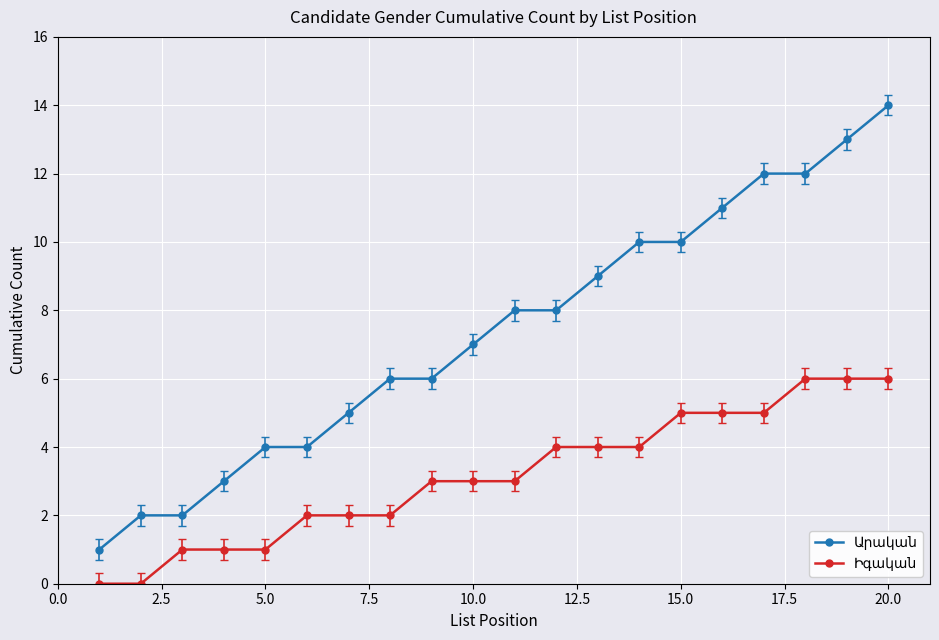

What is the greatest value displayed?

14